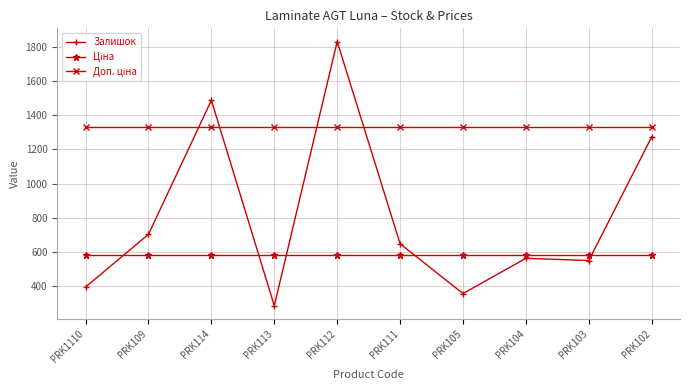

What is the total value across all series at PRK104?

2474.6